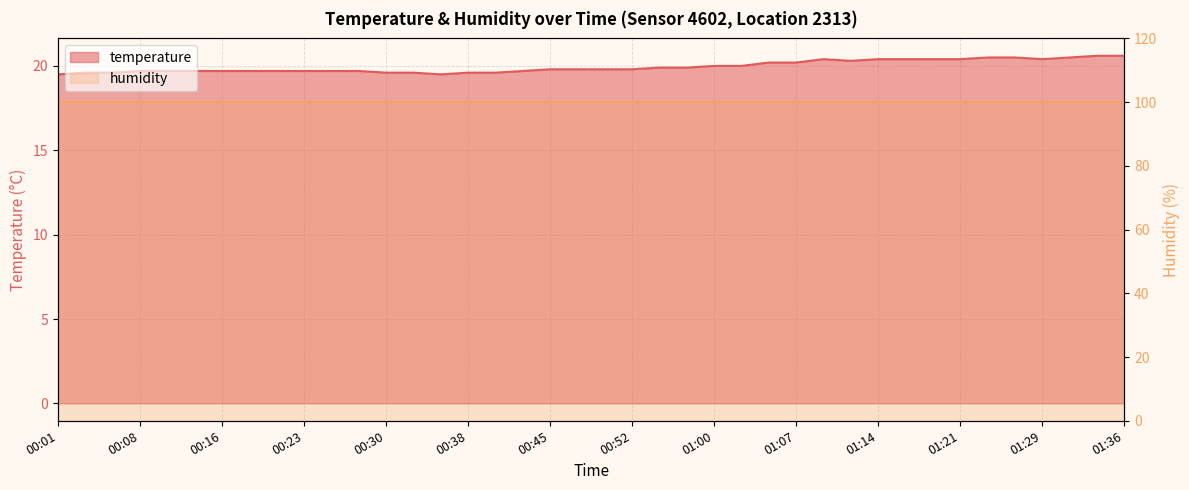

What is the minimum value shown in the chart?

19.5